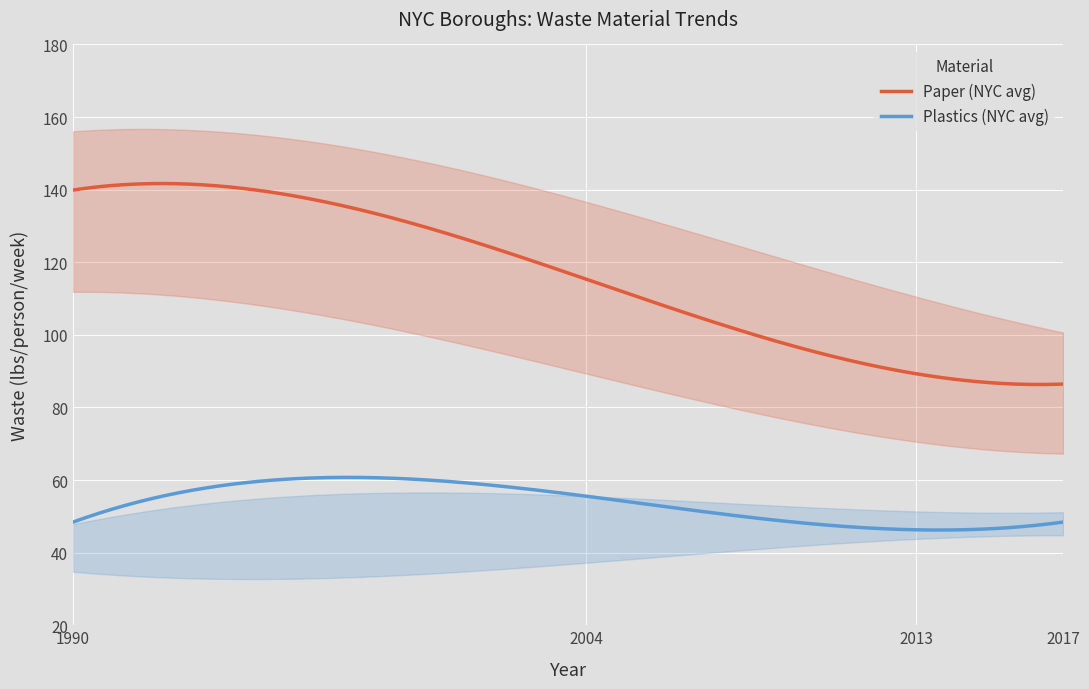

True or false: Paper (NYC avg) and Plastics (NYC avg) cross at least once.

False